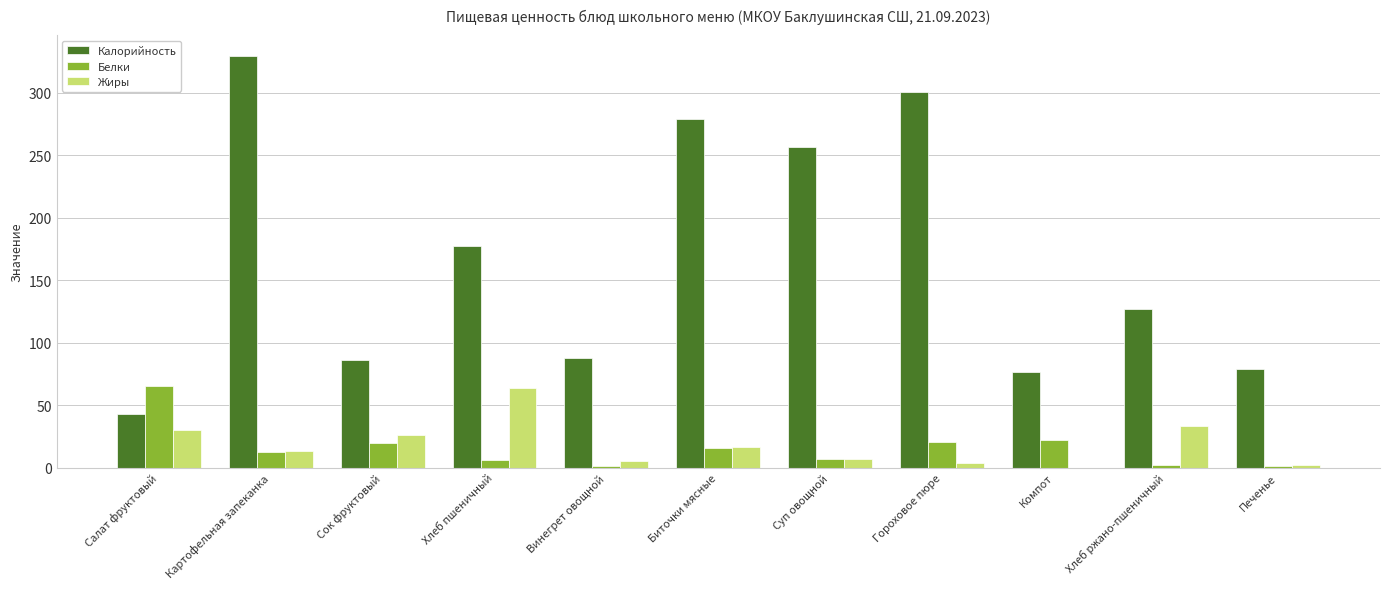

Which series has the largest range (max minus min)?

Калорийность